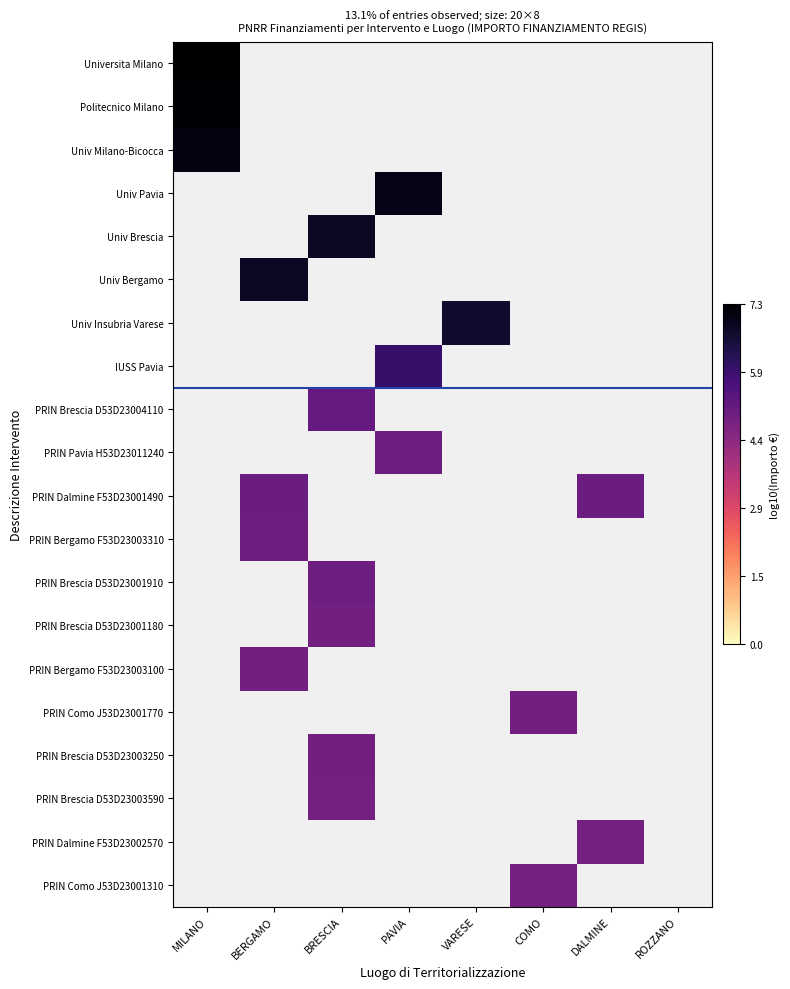

How many values in PRIN Como J53D23001310 are above zero?

1